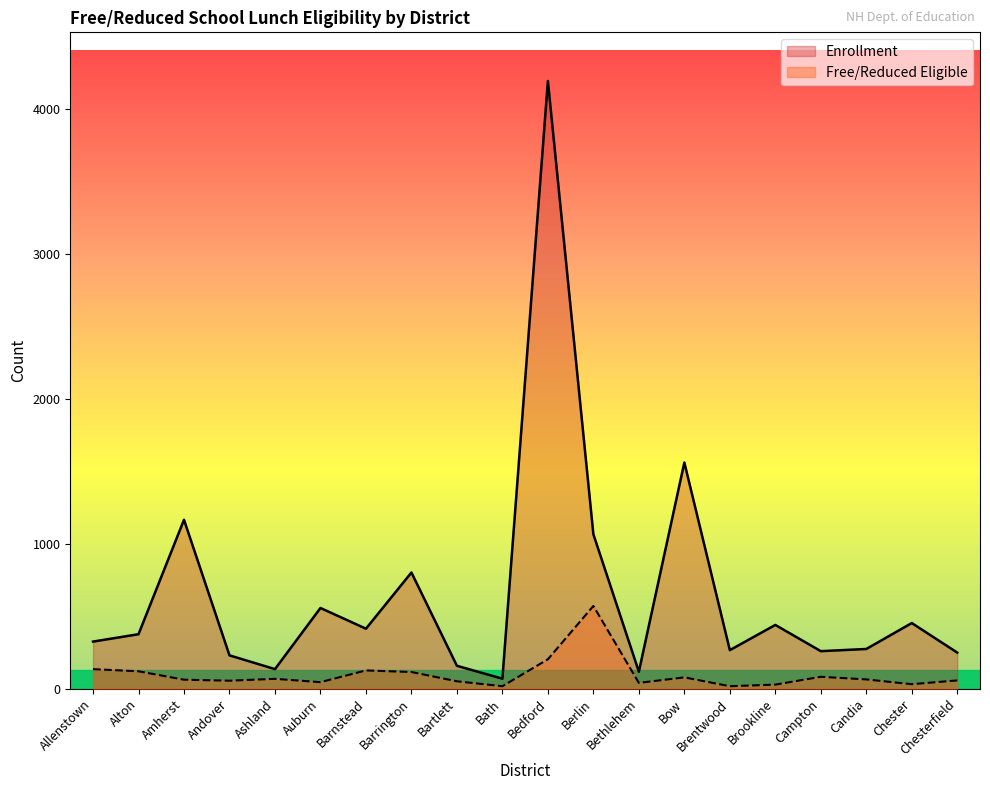

What is the difference between the second highest and second lowest values in the Enrollment series?

1444